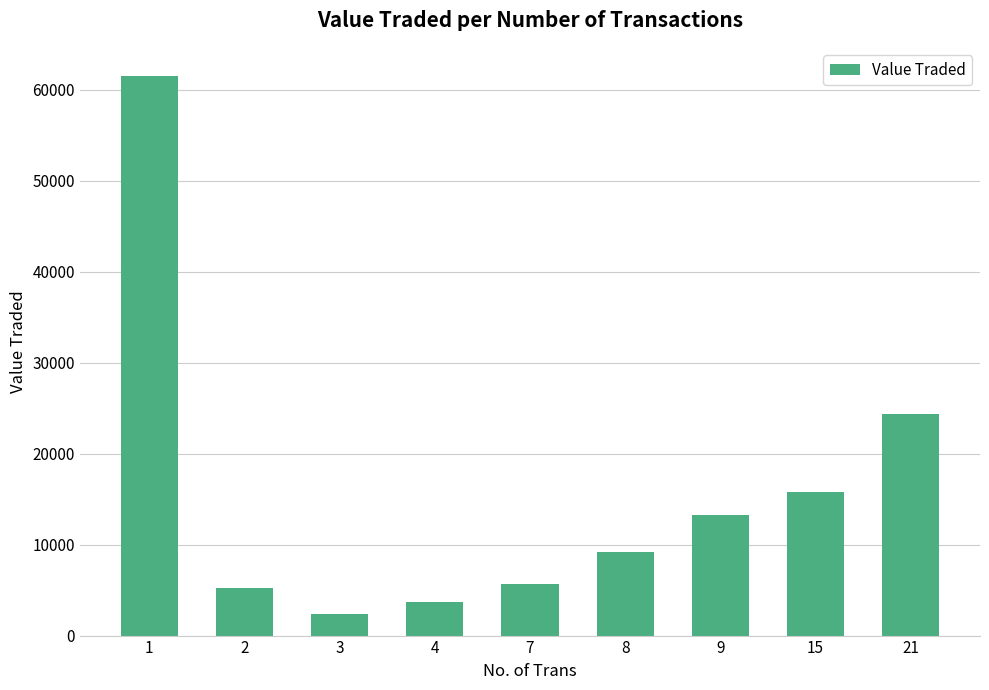

What is the change in value from 2 to 9?

+8067